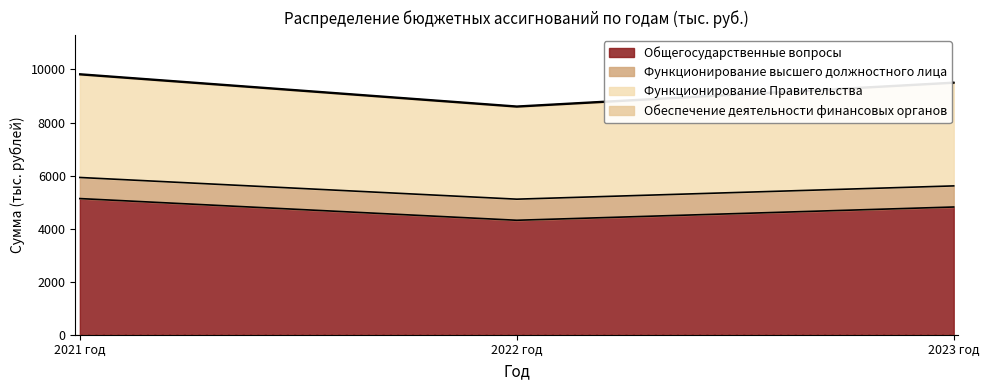

Where does the Общегосударственные вопросы series first go above 4814?

2021 год